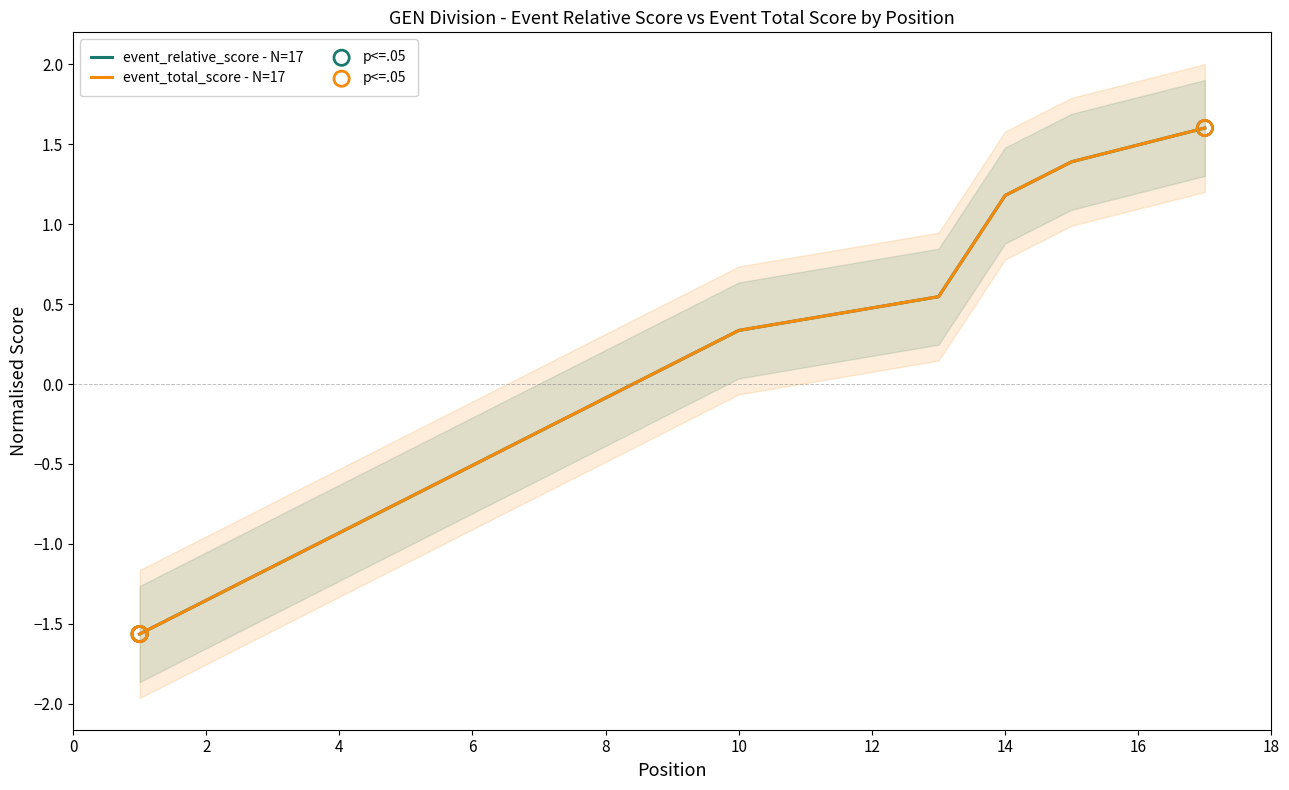

Which series reaches the minimum Y coordinate?

event_relative_score